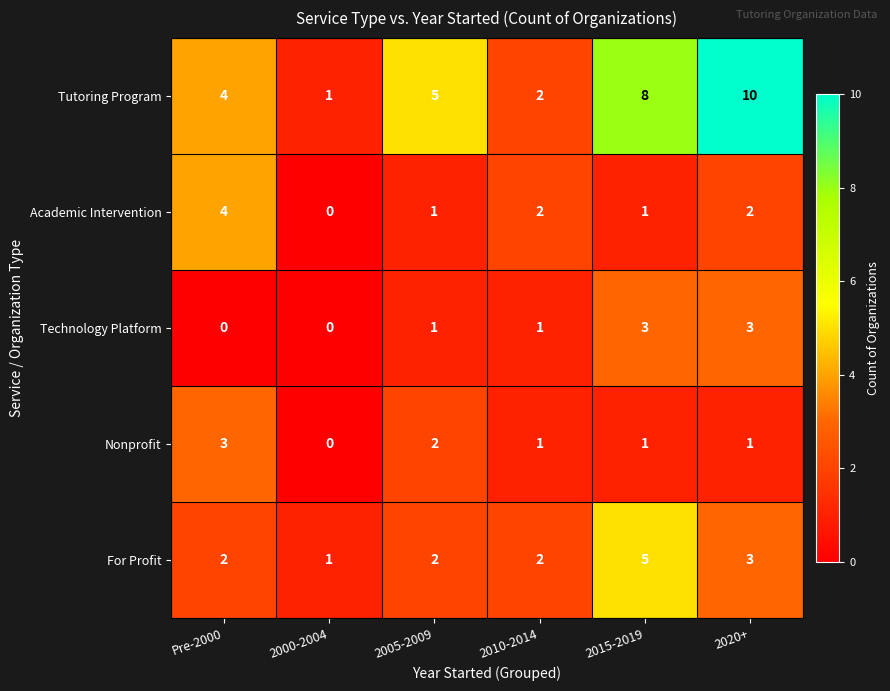

At which label is Tutoring Program closest to 5?

2005-2009